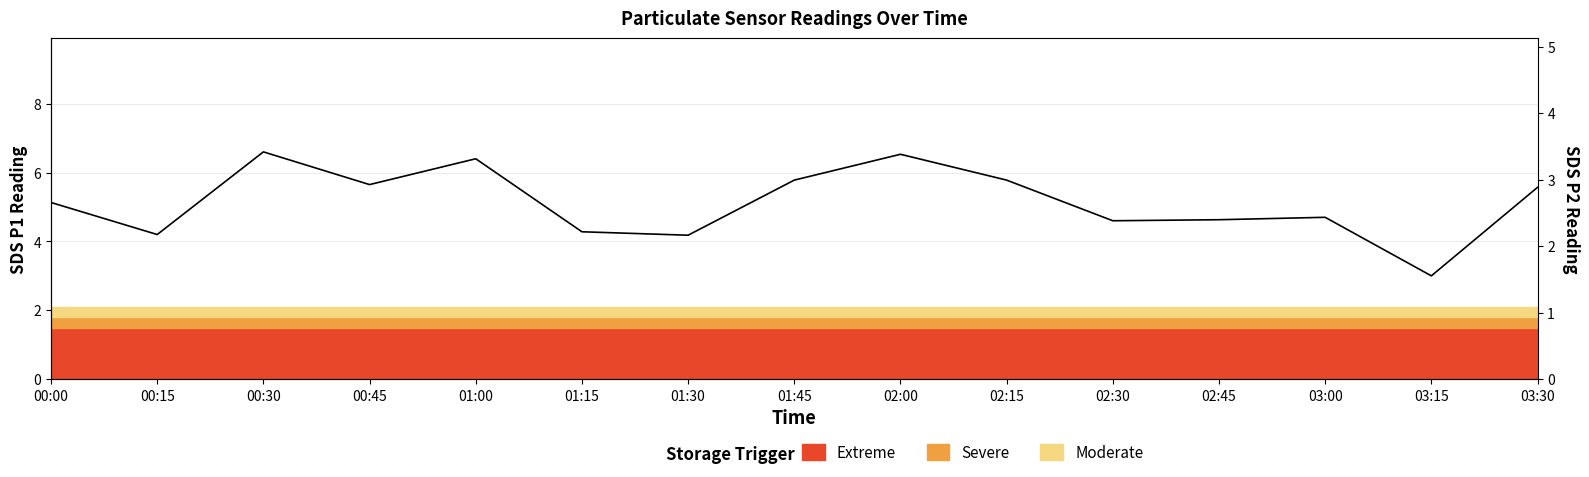

Where is the first local maximum?

00:30